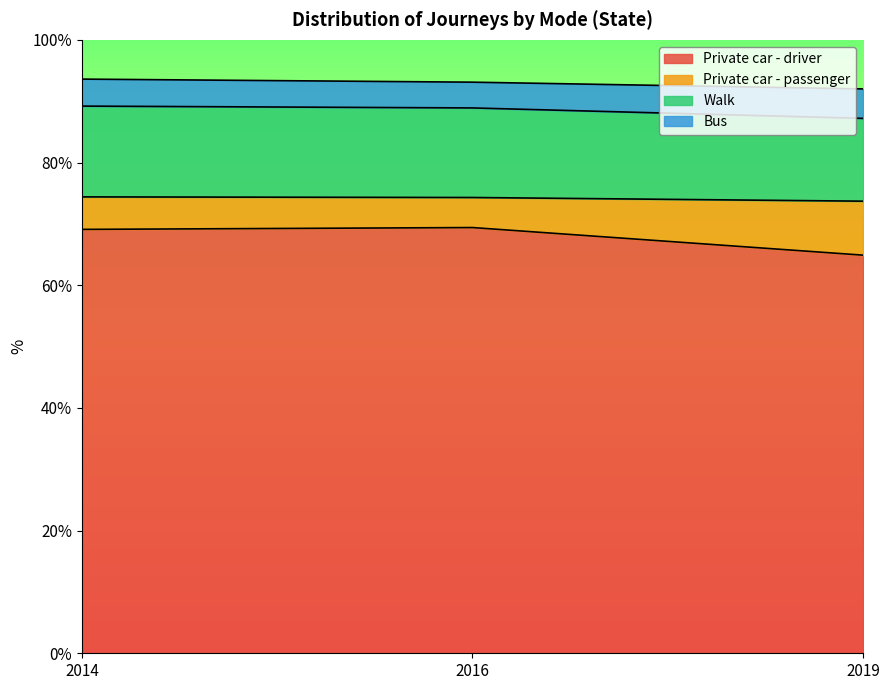

Which series changed the most between 2014 and 2019?

Private car - driver